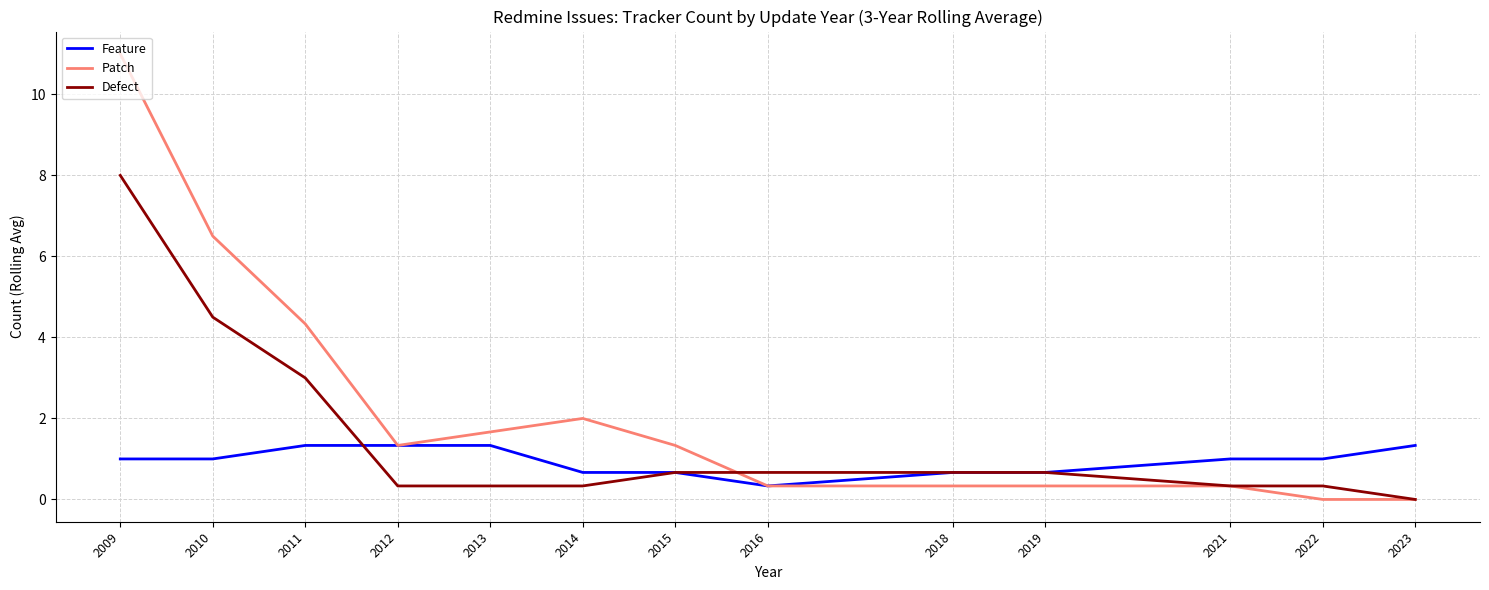

Is the value of Defect at 2016 greater than the value of Feature at 2016?

Yes